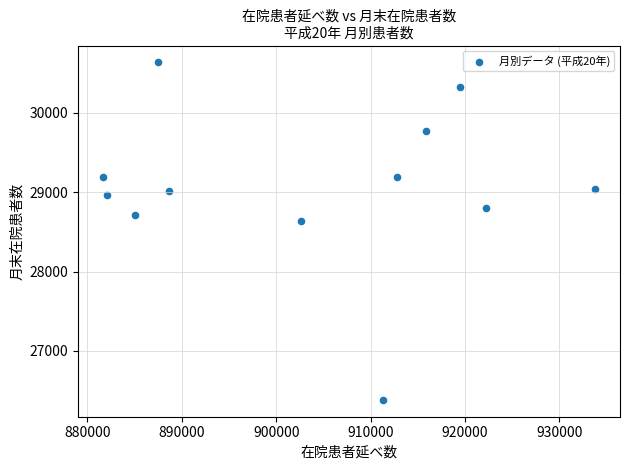

What is the range of Y values (max minus min)?

4248